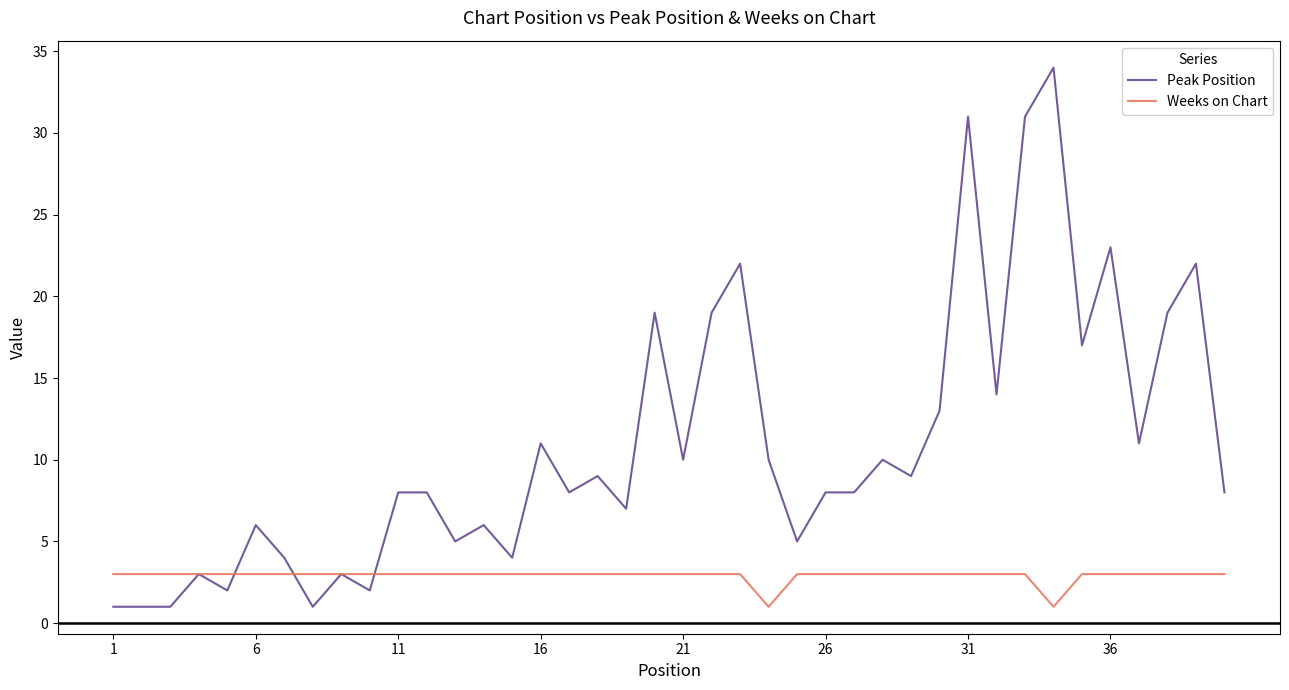

Rank the series by their average value, from highest to lowest.

Peak Position, Weeks on Chart